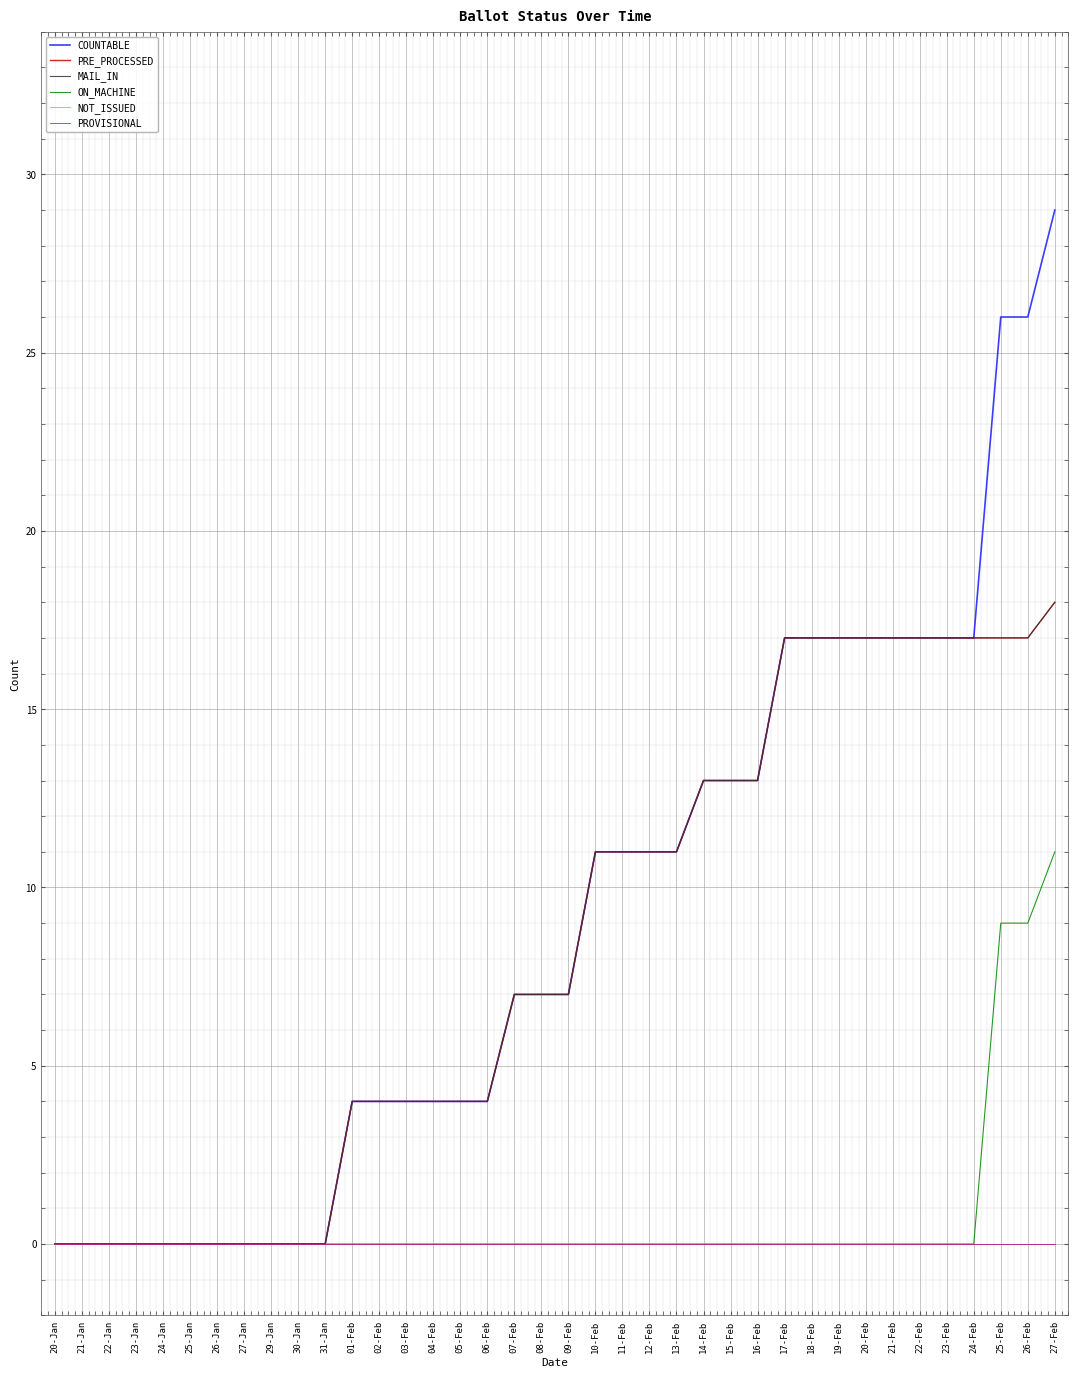

The value of ON_MACHINE at 01-Feb is 0. True or false?

True